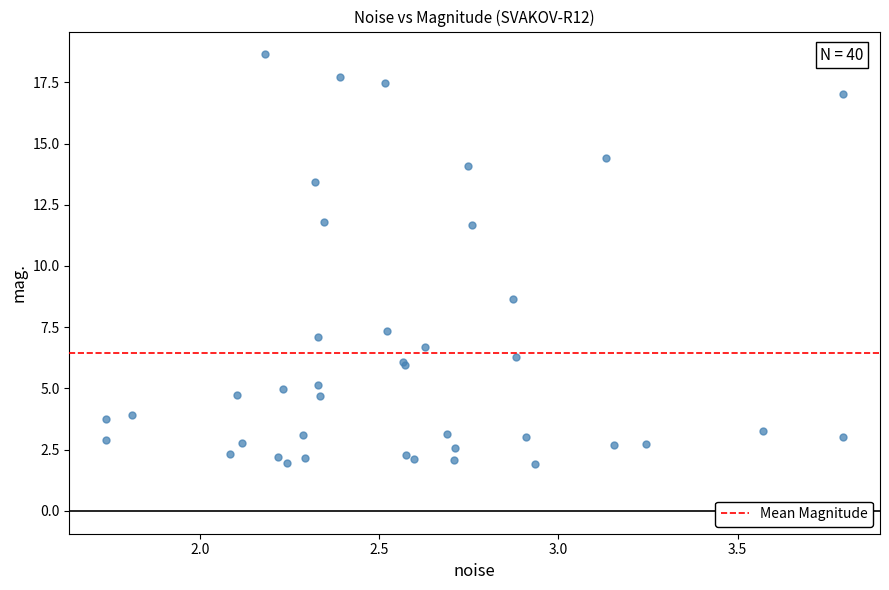

What Y value in the scatter plot is closest to 10?

8.7